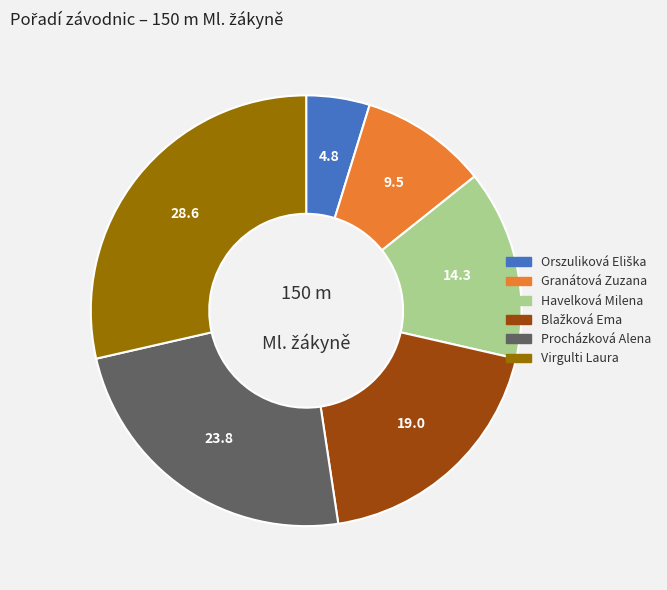

Which slice is the largest?

Virgulti Laura